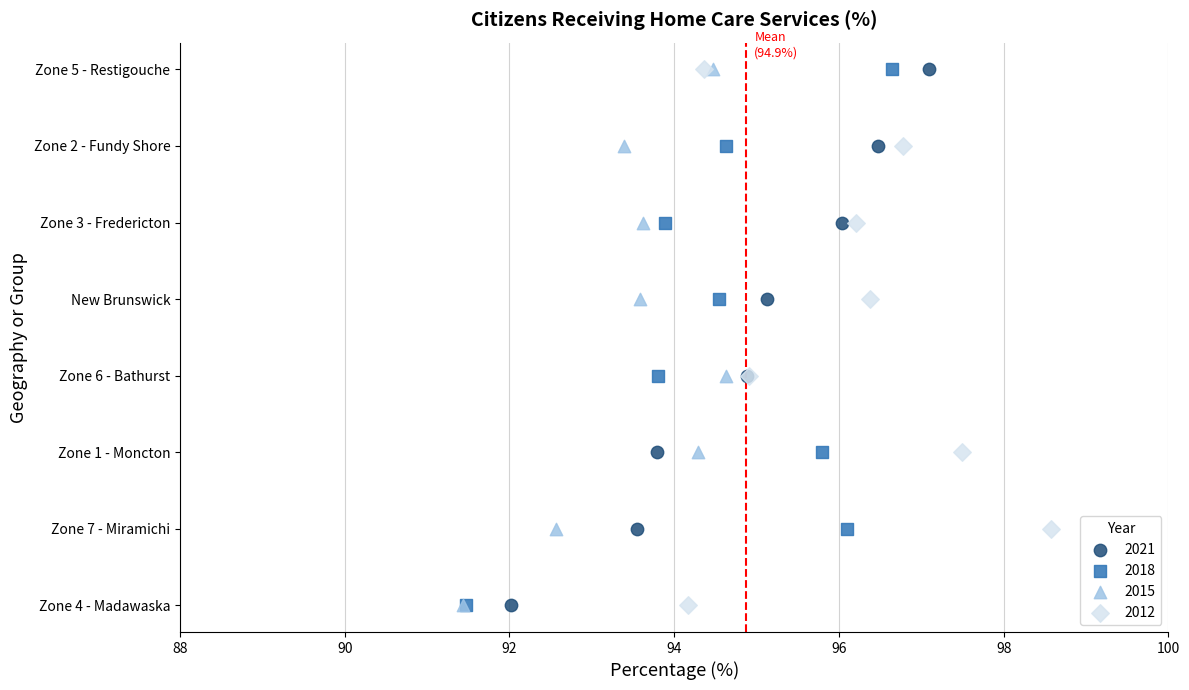

Which series has the widest spread of Y values?

2018